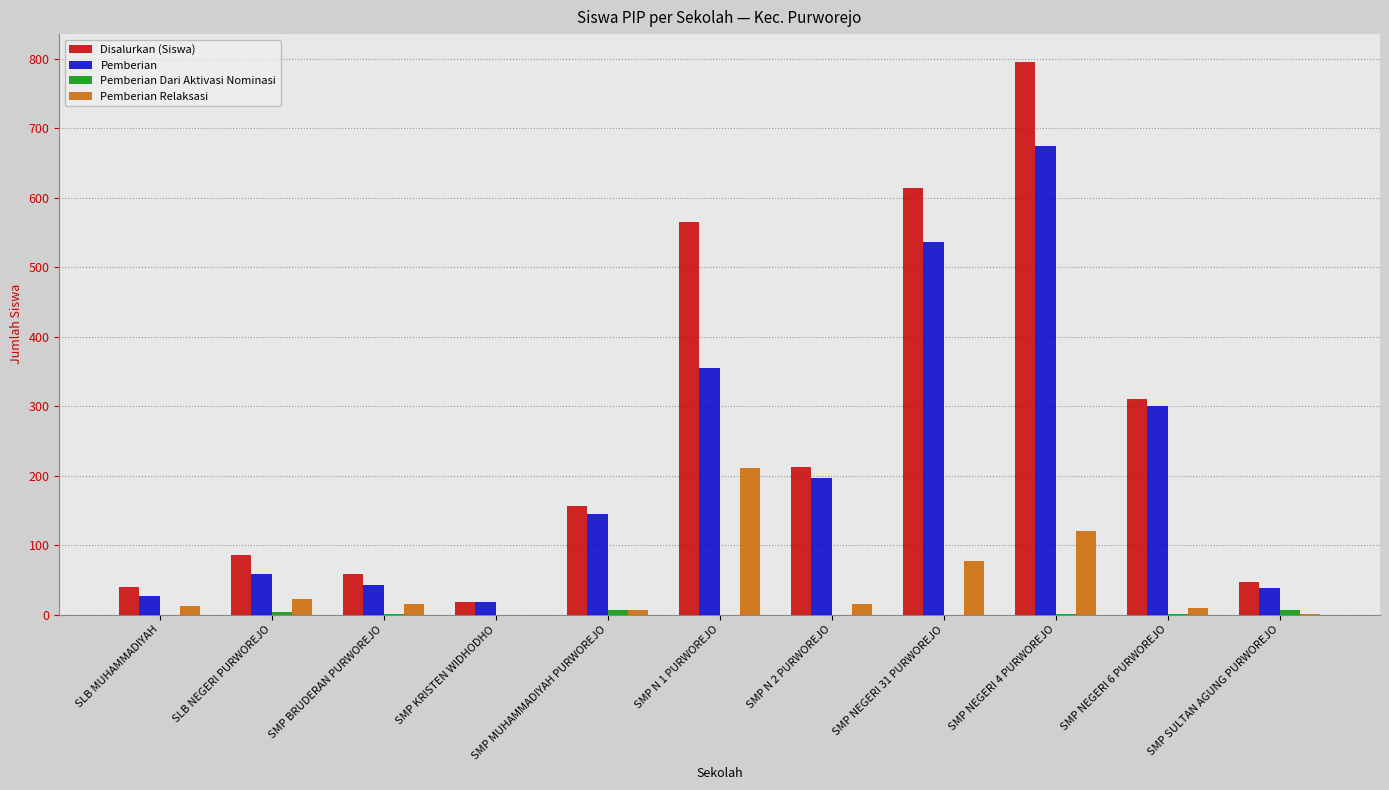

At which label does Disalurkan (Siswa) reach its peak?

SMP NEGERI 4 PURWOREJO